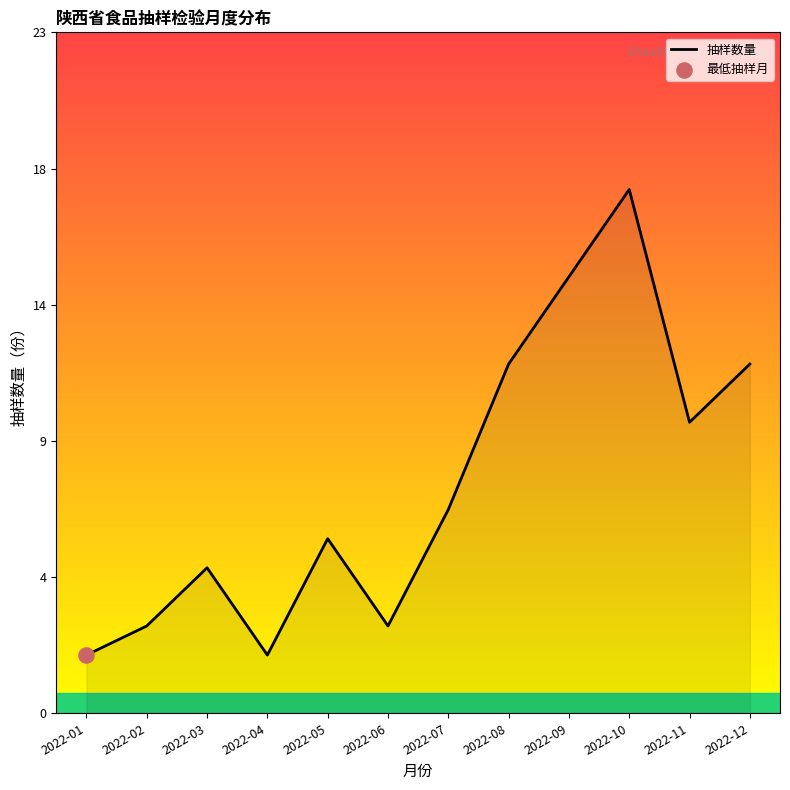

What is the change in value from 2022-05 to 2022-07?

+1